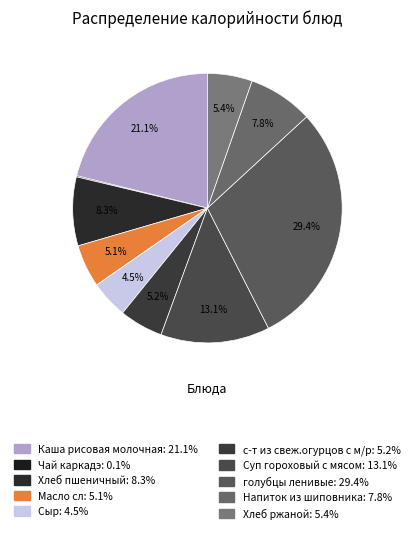

The Каша рисовая молочная slice represents 21% of the pie. True or false?

True